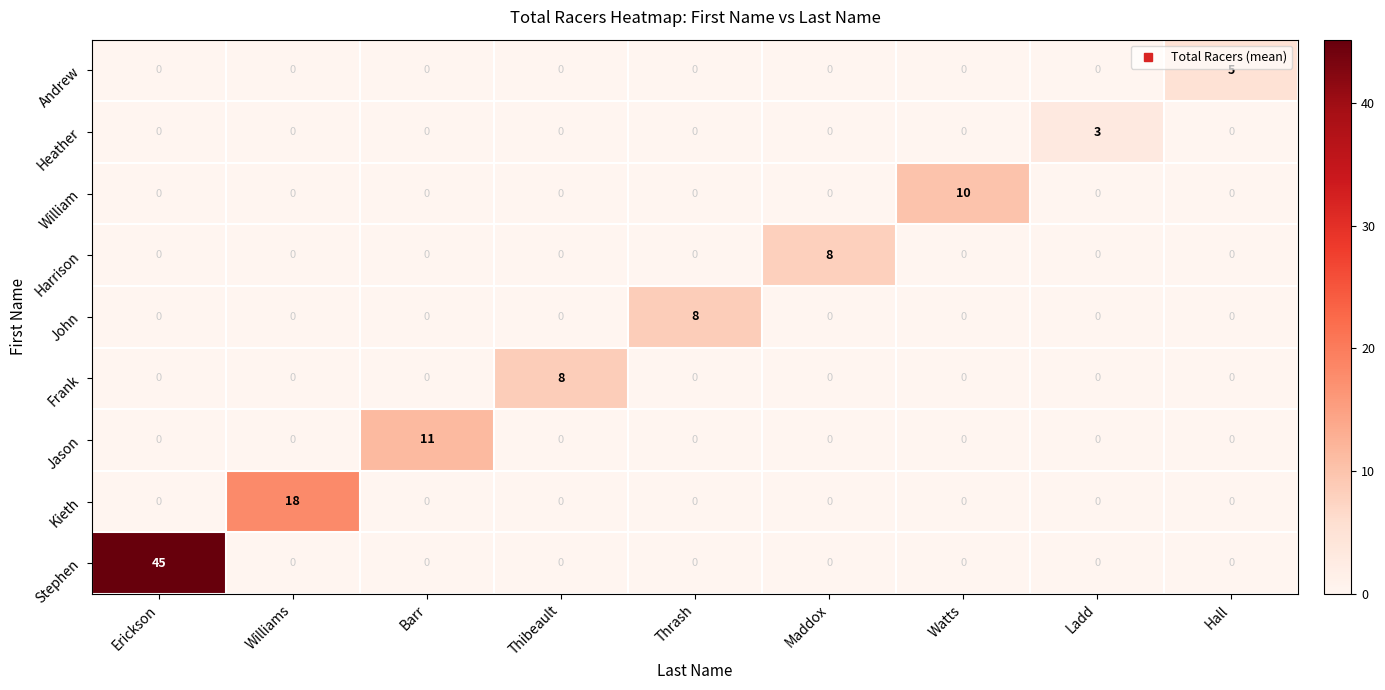

What is the total value across all series at Erickson?

45